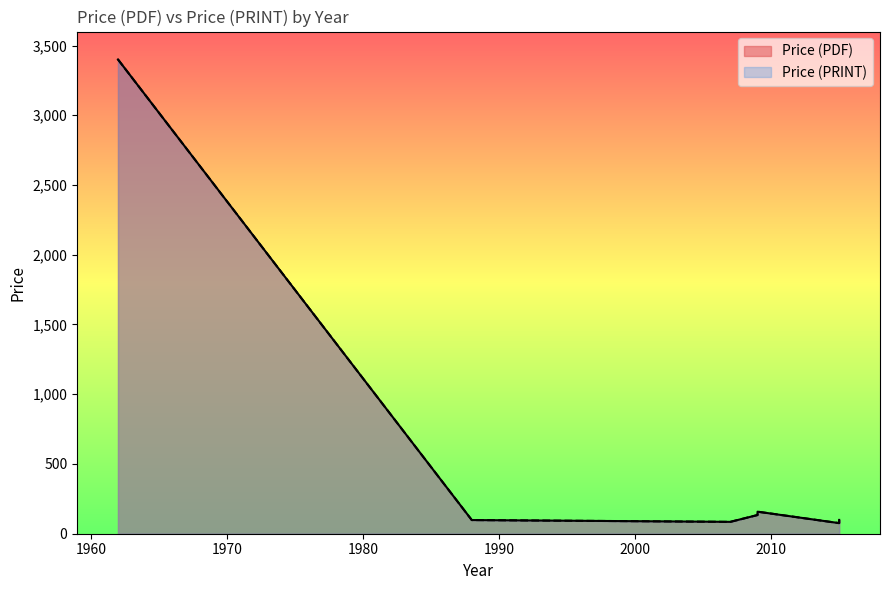

What is the difference between the second highest and second lowest values in the Price (PDF) series?

73.0